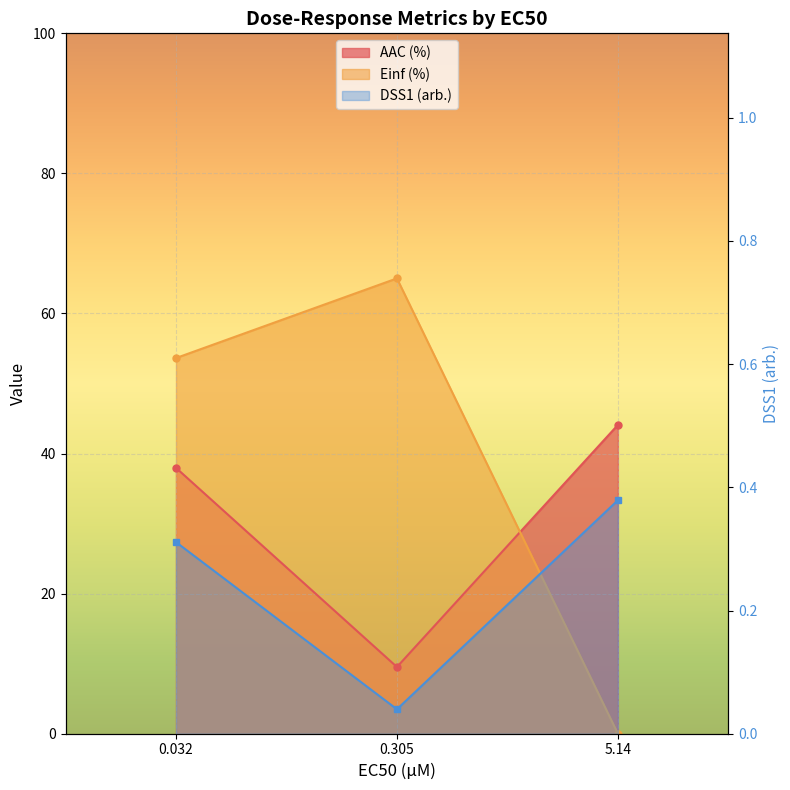

At which category is the sum across all series the highest?

0.032